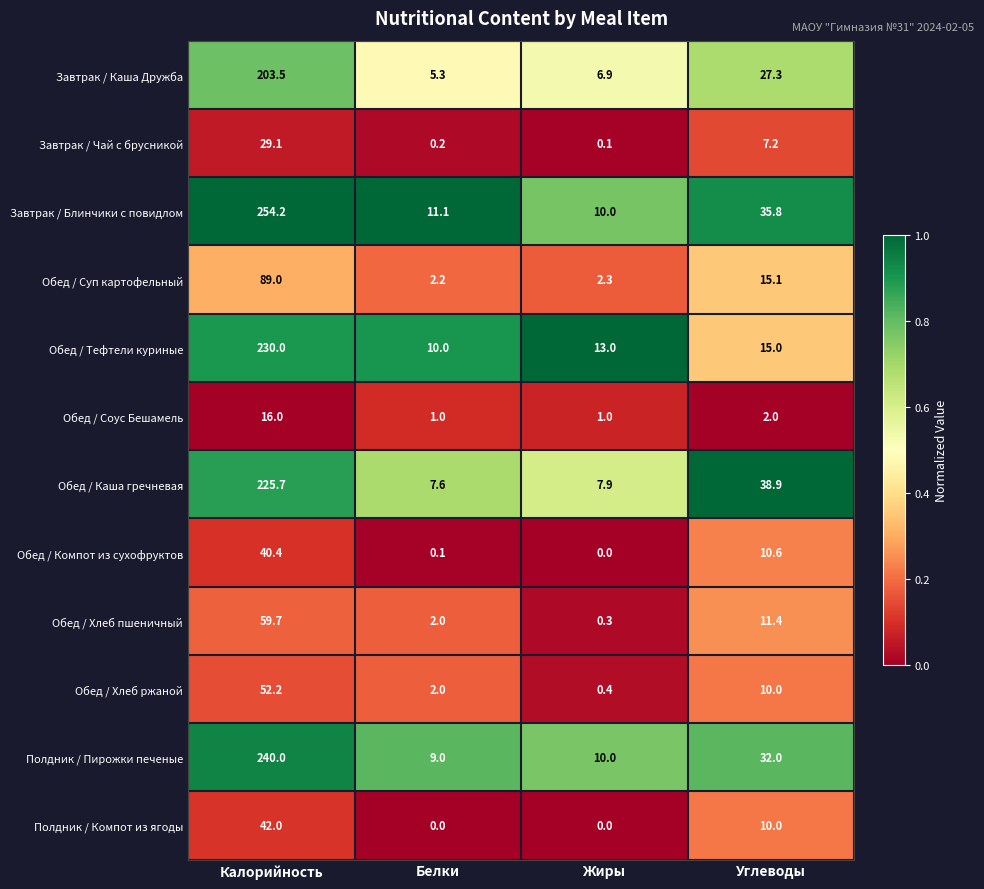

List the series in order of their peak value, highest first.

Завтрак / Блинчики с повидлом, Полдник / Пирожки печеные, Обед / Тефтели куриные, Обед / Каша гречневая, Завтрак / Каша Дружба, Обед / Суп картофельный, Обед / Хлеб пшеничный, Обед / Хлеб ржаной, Полдник / Компот из ягоды, Обед / Компот из сухофруктов, Завтрак / Чай с брусникой, Обед / Соус Бешамель